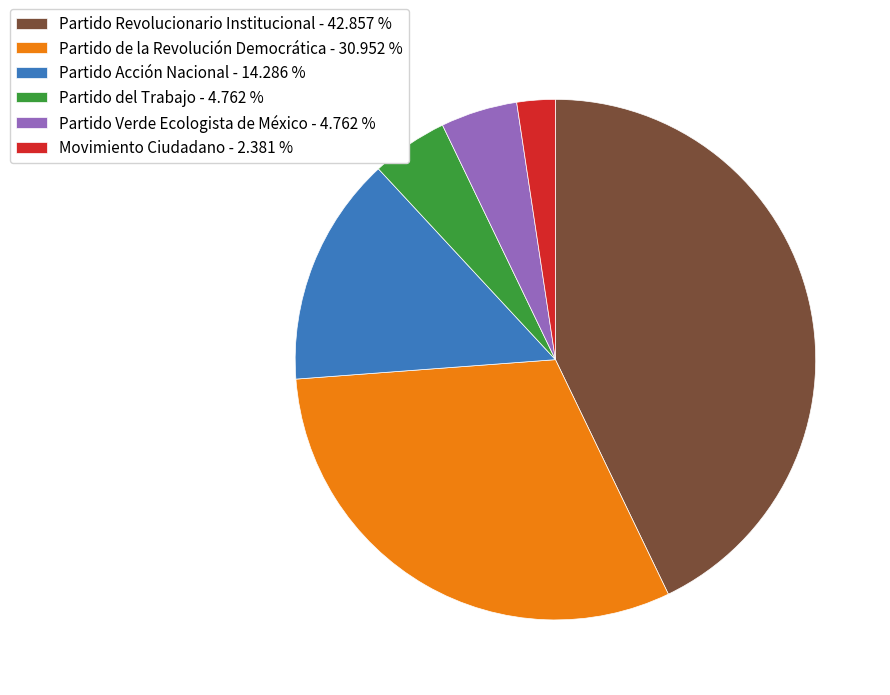

True or false: Partido del Trabajo accounts for 5% of the total.

True